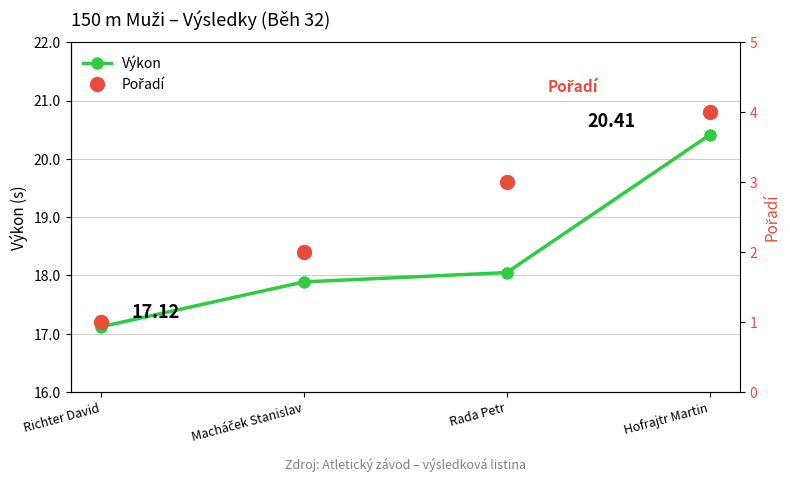

What is the difference between the maximum and minimum values in the Pořadí series?

3.0